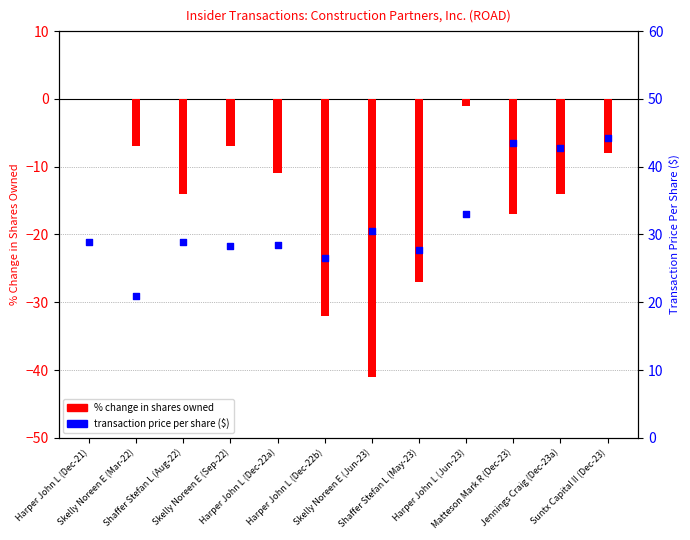

Which series reaches the minimum Y coordinate?

% change shares owned